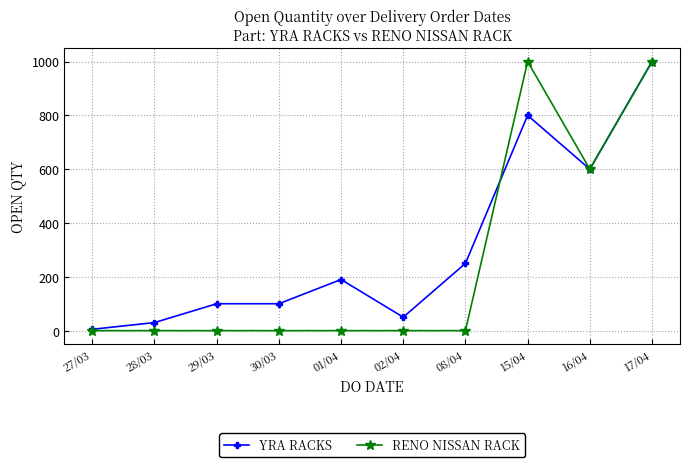

At which category is the sum across all series the highest?

17/04